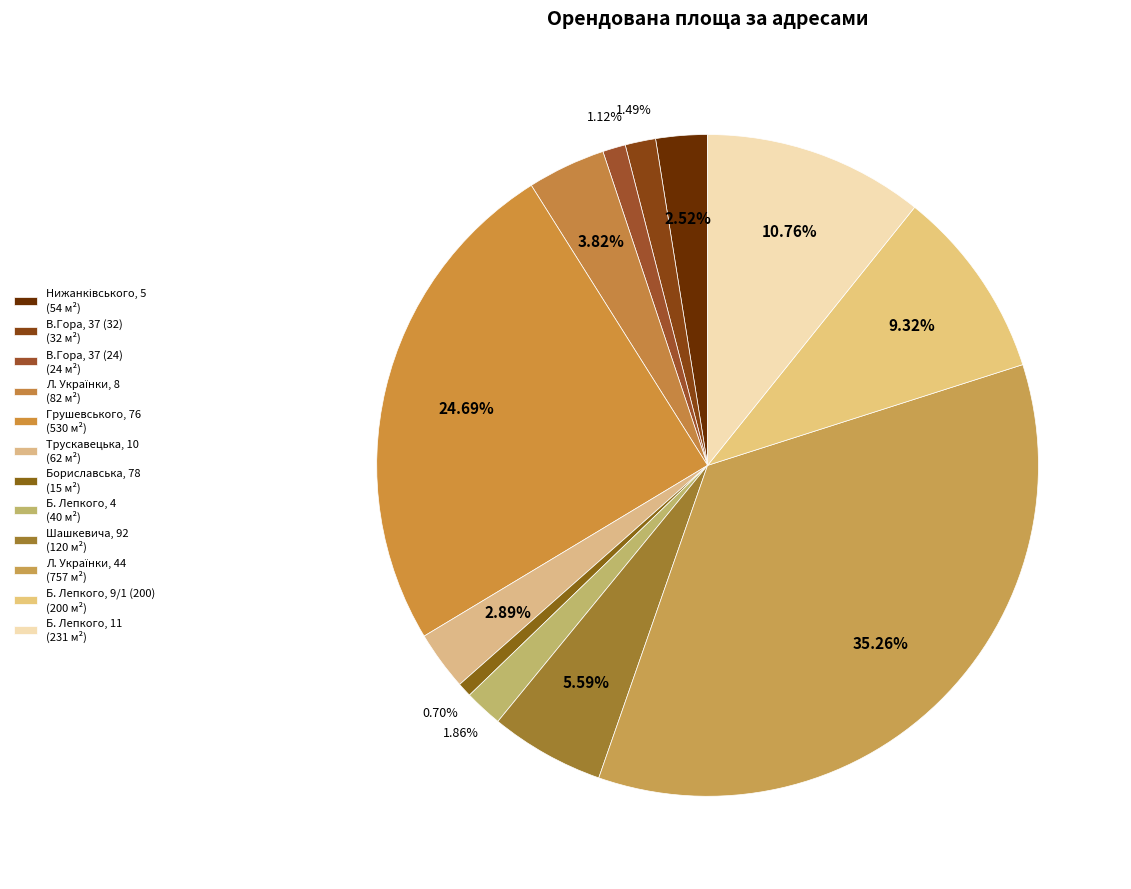

Is it true that Бориславська, 78 is 11% of the pie?

False